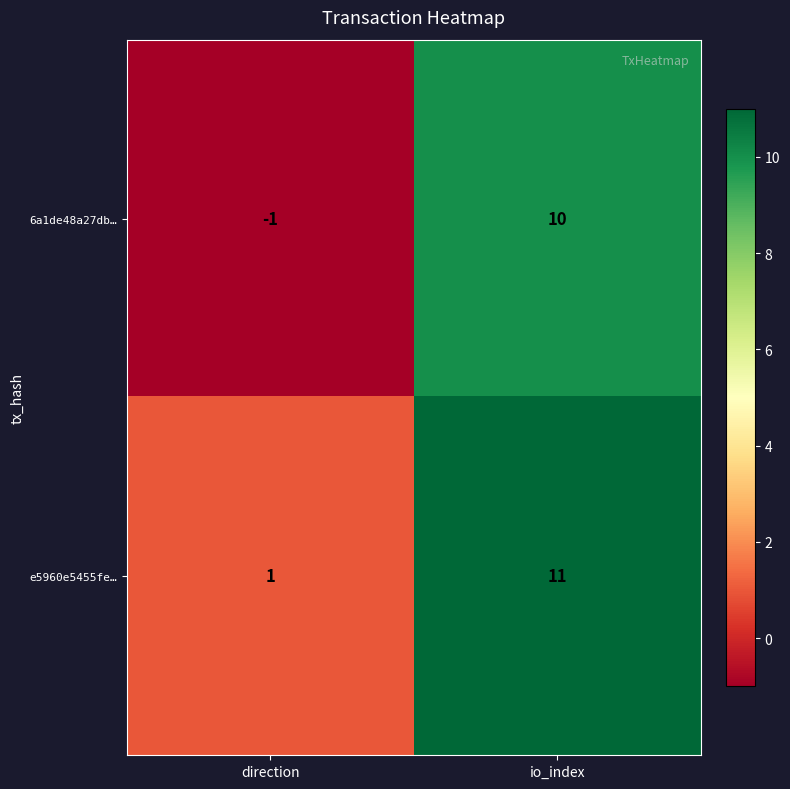

What is the total value across all series at io_index?

21